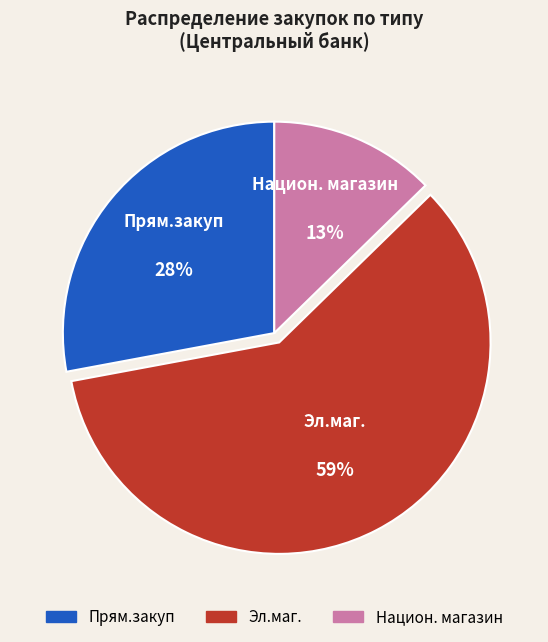

What is the largest slice in the pie chart?

Эл.маг.